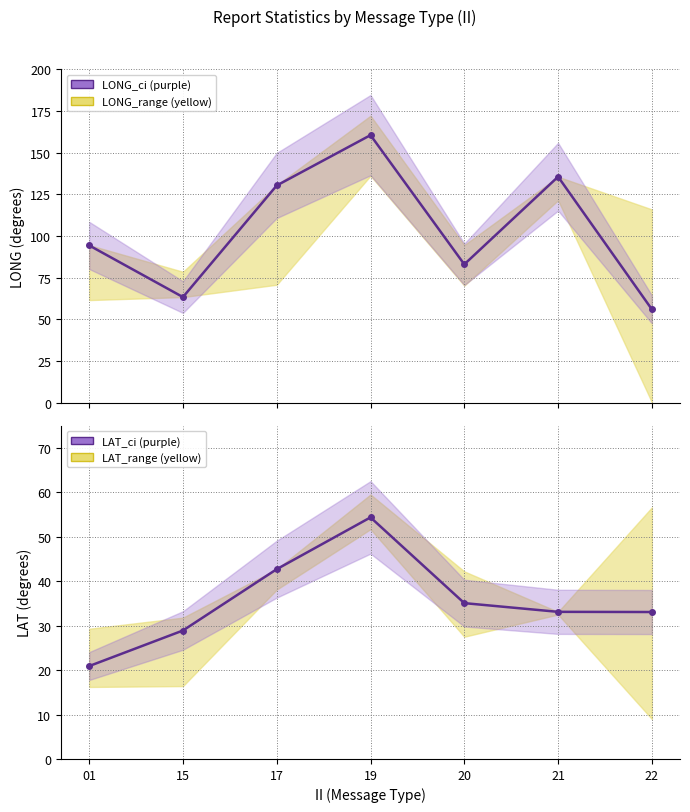

Which has a higher value, 21 or 20?

21